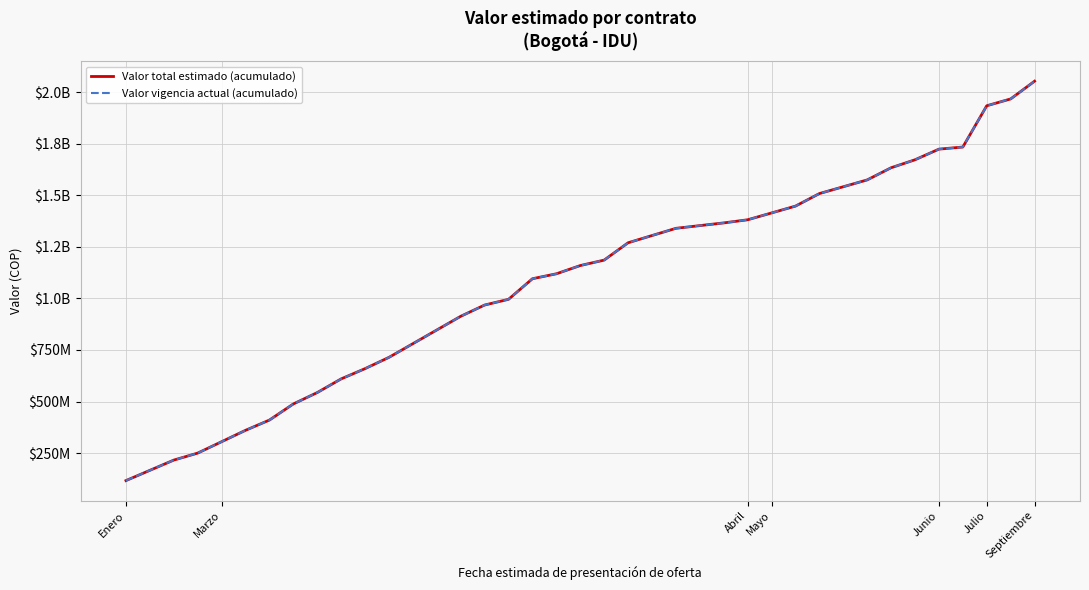

Does the chart display data point markers on the line(s)?

No